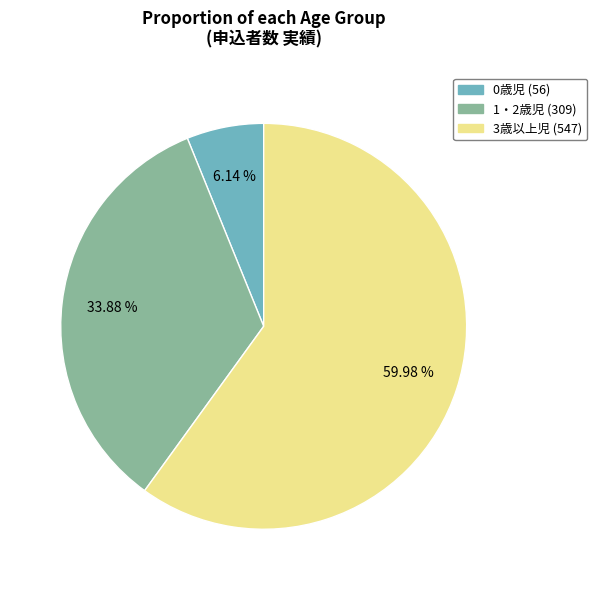

Which slice is the largest?

3歳以上児 (547)